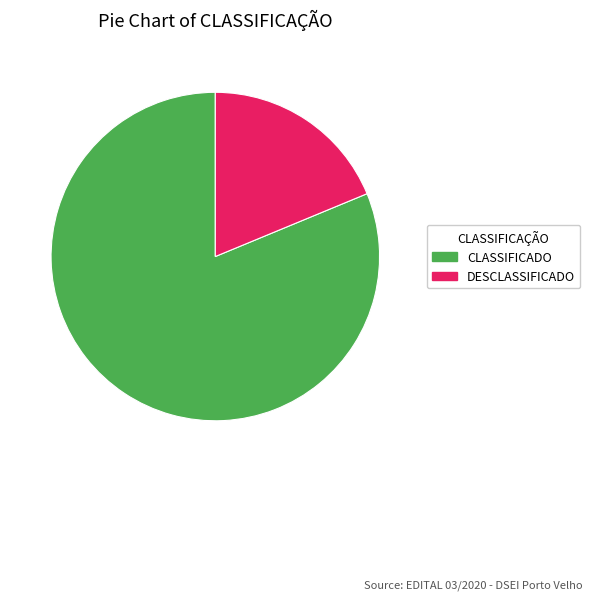

Which slice is the smallest?

DESCLASSIFICADO